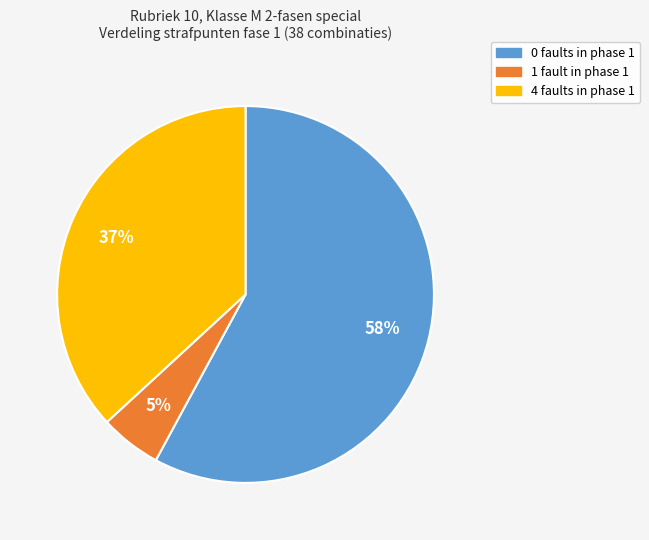

How many slices are in this pie chart?

3